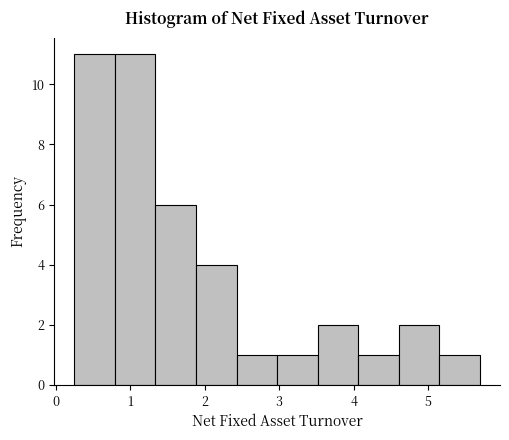

Reading left to right, list every bar in this chart as the range it spans on the x-axis followed by its height. Neither the bar edges nor the heights are printed on the chart, so give them approximately, as read against the axes.

0.3 to 0.8: 11
0.8 to 1.3: 11
1.3 to 1.9: 6
1.9 to 2.4: 4
2.4 to 3.0: 1
3.0 to 3.5: 1
3.5 to 4.1: 2
4.1 to 4.6: 1
4.6 to 5.1: 2
5.1 to 5.7: 1